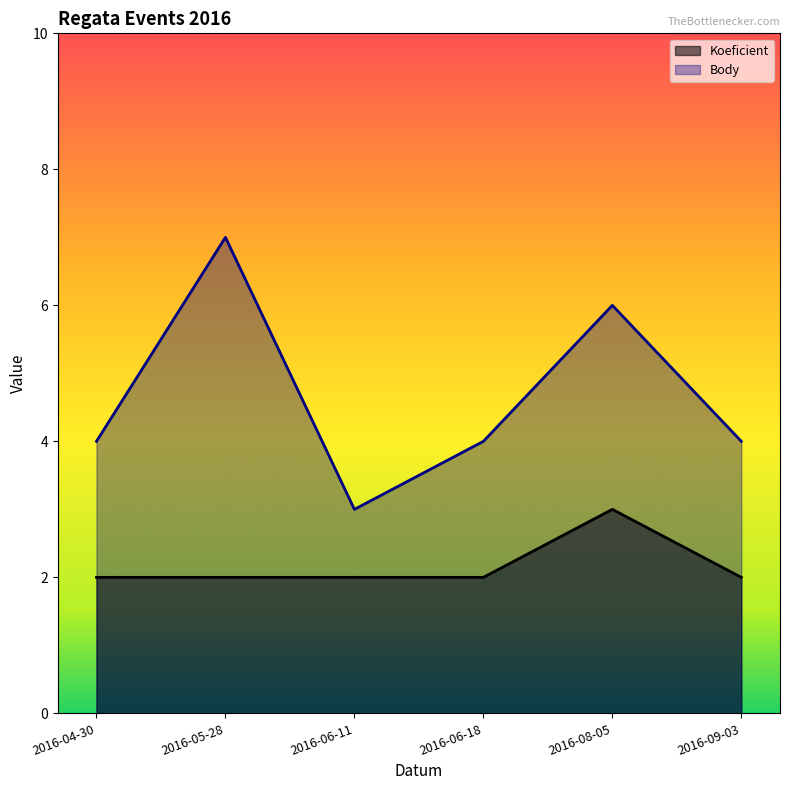

What is the sum of the Koeficient values at 2016-08-05 and 2016-05-28?

5